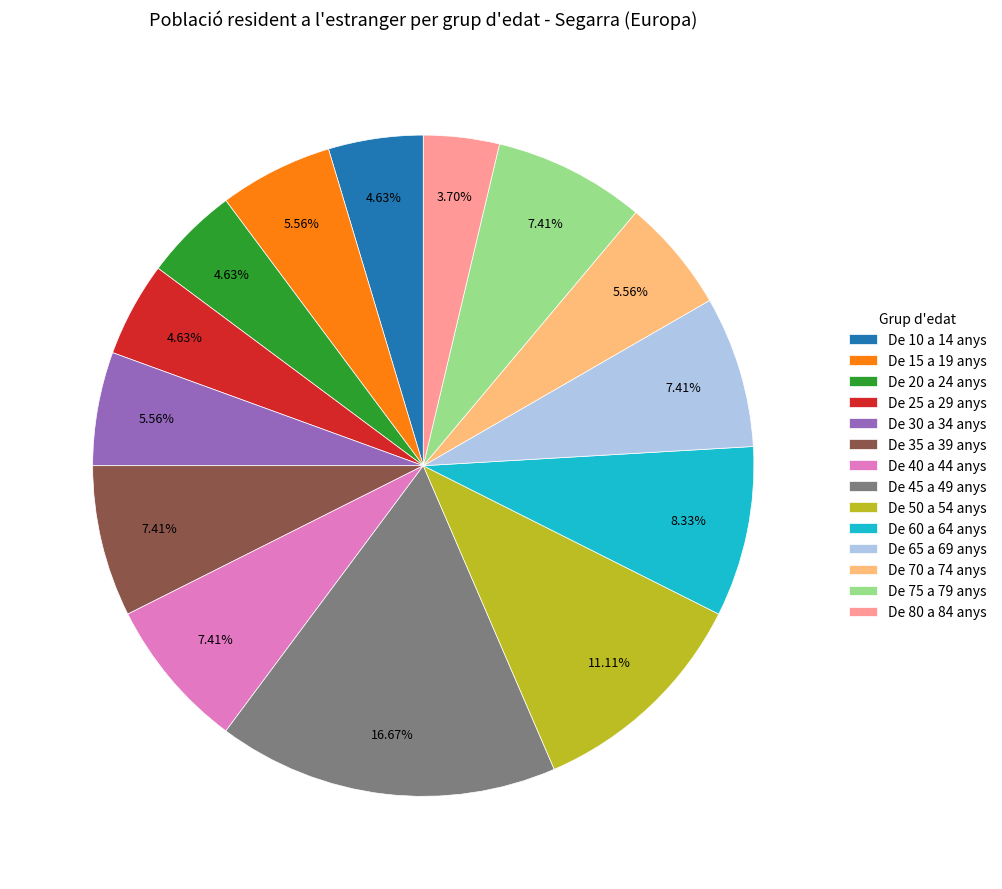

Count the number of slices in the pie.

14